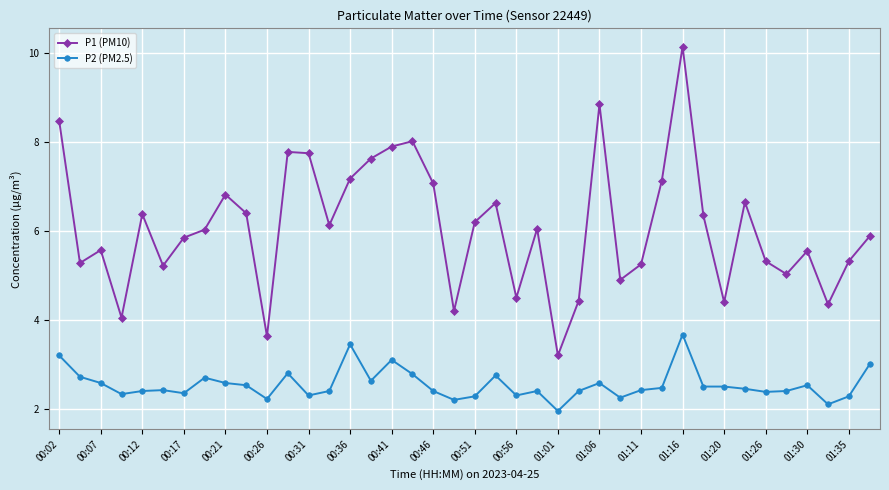

What is the value of the P1 (PM10) point at the 9th from the left?

6.8